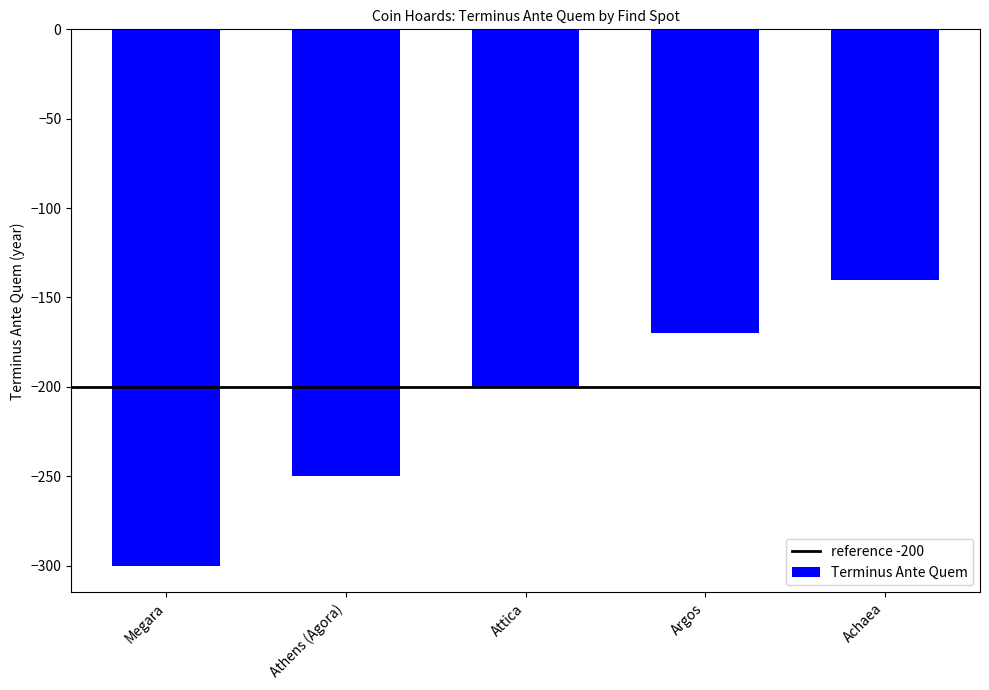

List the labels in order of value, smallest first.

Megara, Athens (Agora), Attica, Argos, Achaea